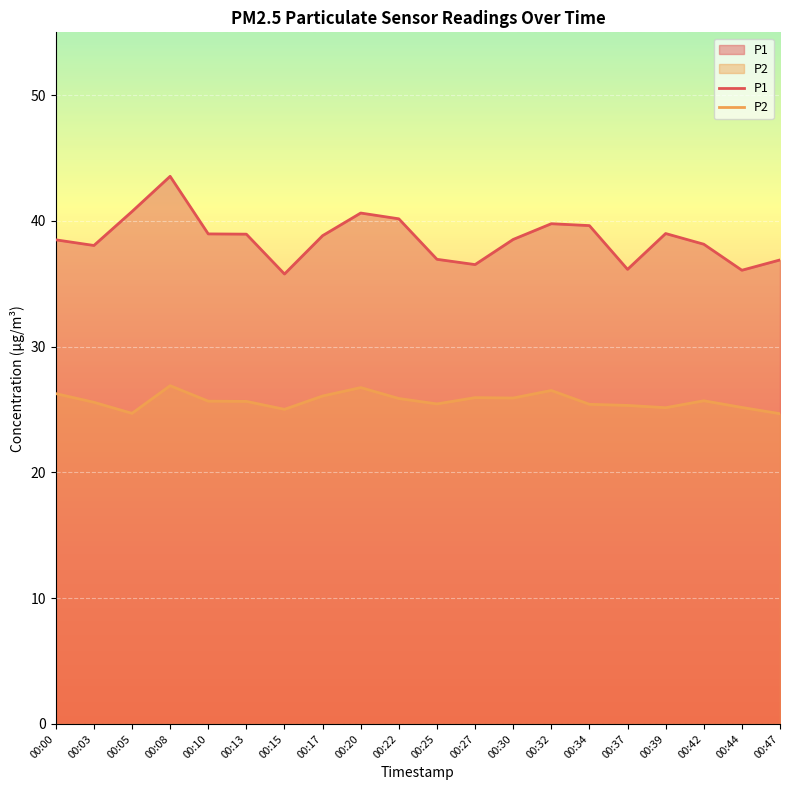

What is the difference between the maximum and minimum values in the P1 series?

7.8